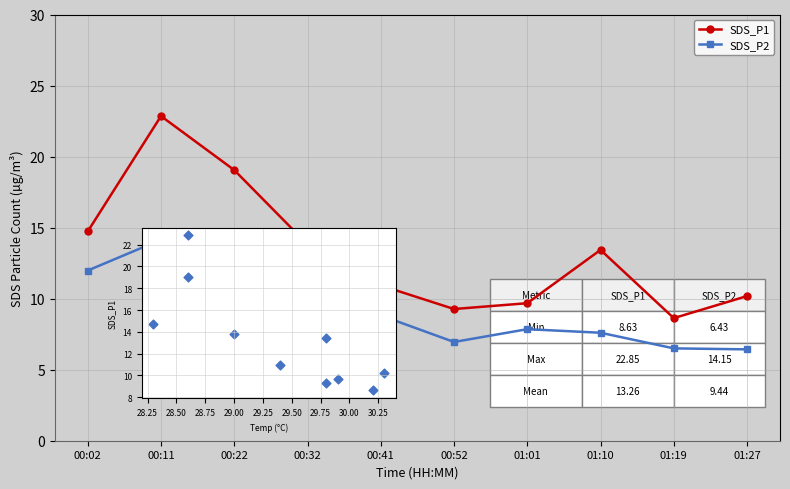

Which series has the largest total across all categories?

SDS_P1